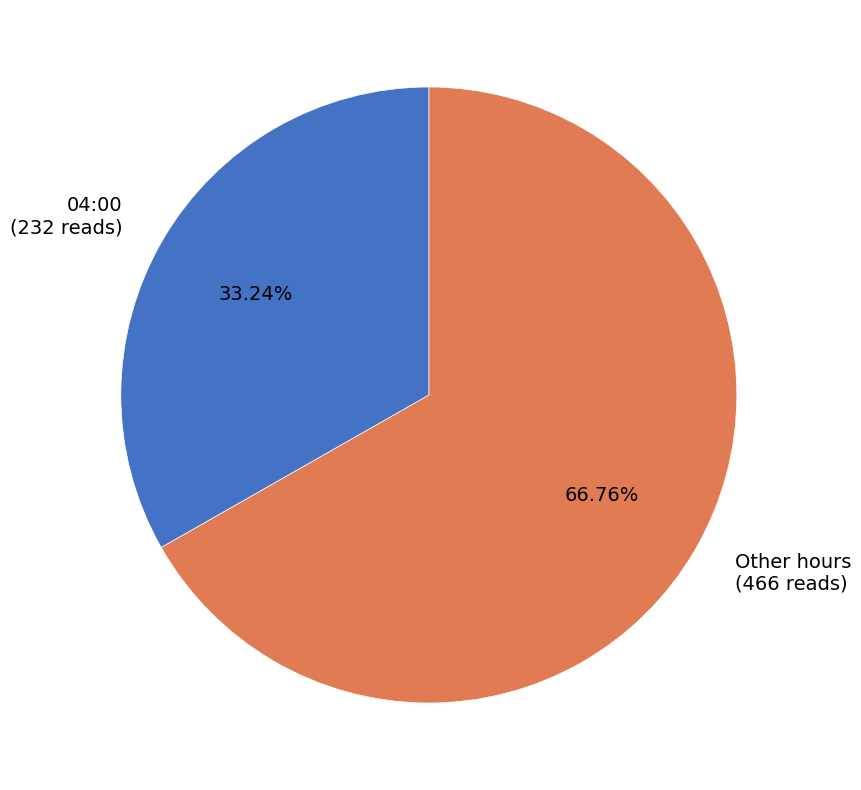

Is there any slice that represents more than half of the pie?

Yes